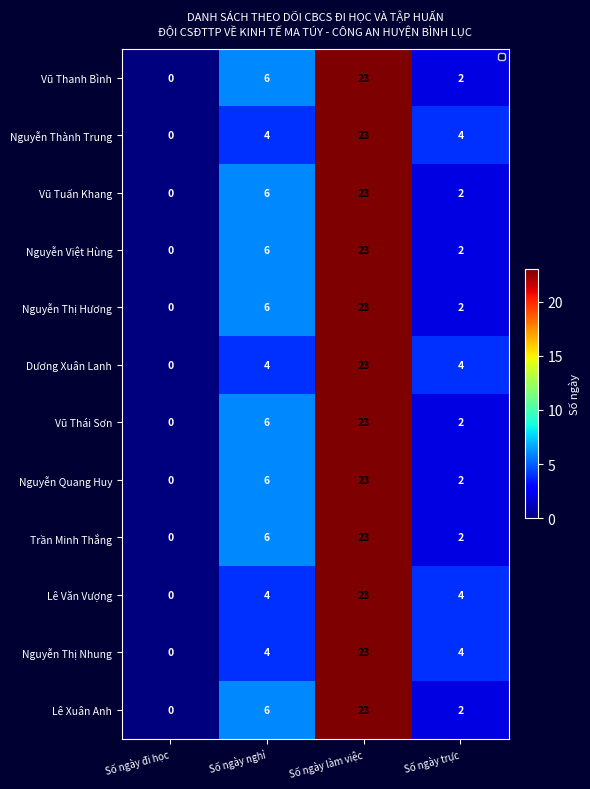

The Dương Xuân Lanh series shows 7 at Số ngày nghỉ. True or false?

False